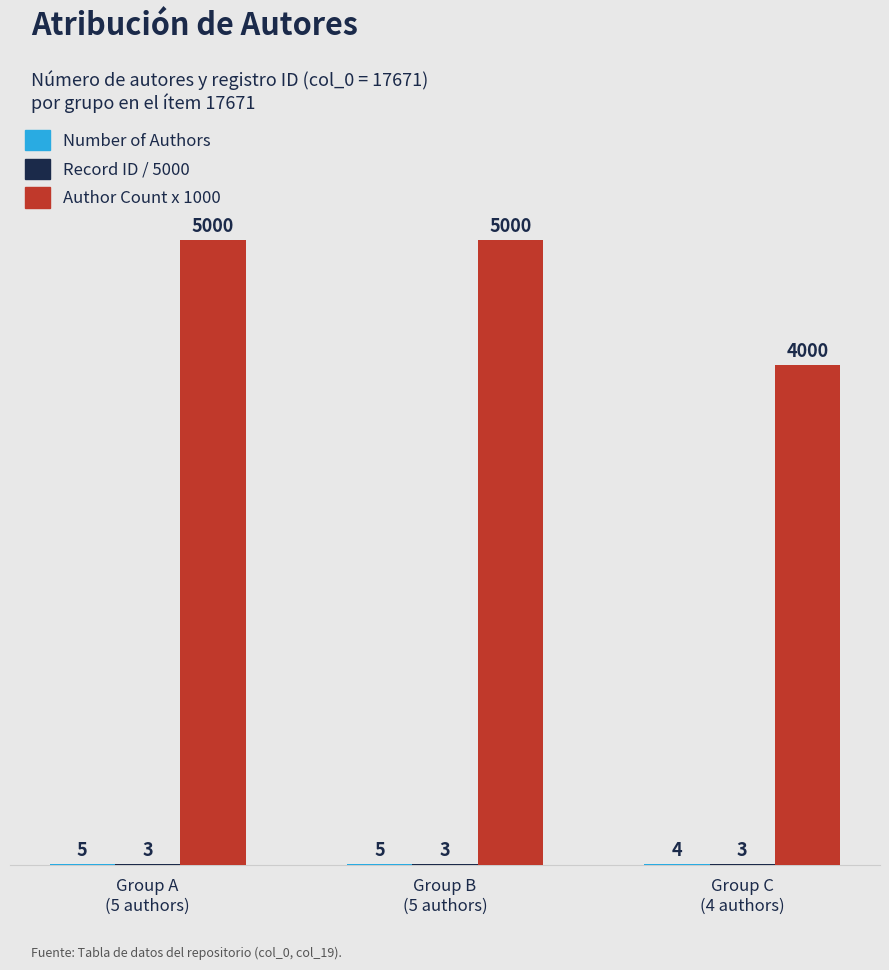

What is the maximum value shown in the chart?

5000